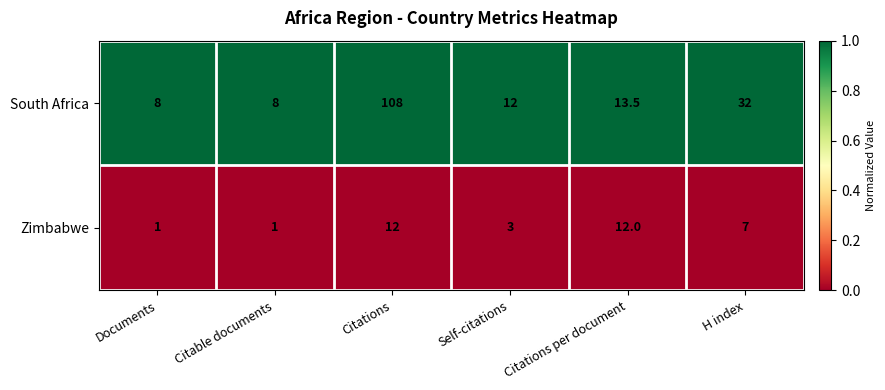

Reading left to right, what are all the values shown in this chart?

South Africa: Documents=8.0	Citable documents=8.0	Citations=108.0	Self-citations=12.0	Citations per document=13.5	H index=32.0
Zimbabwe: Documents=1.0	Citable documents=1.0	Citations=12.0	Self-citations=3.0	Citations per document=12.0	H index=7.0